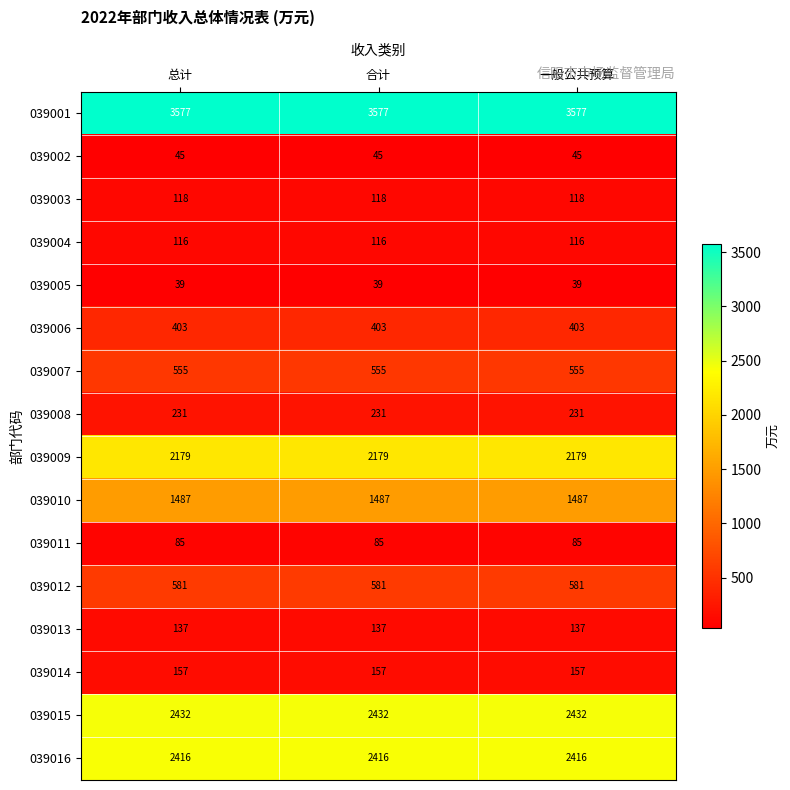

What is the minimum value shown in the chart?

39